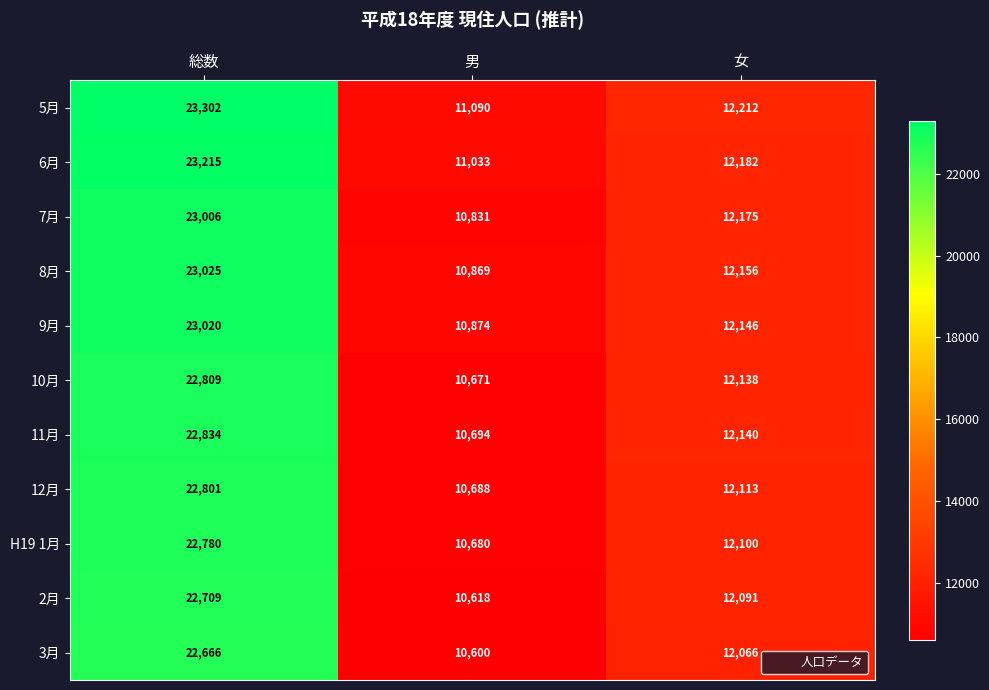

What is the spread (max minus min) of values at 女?

146